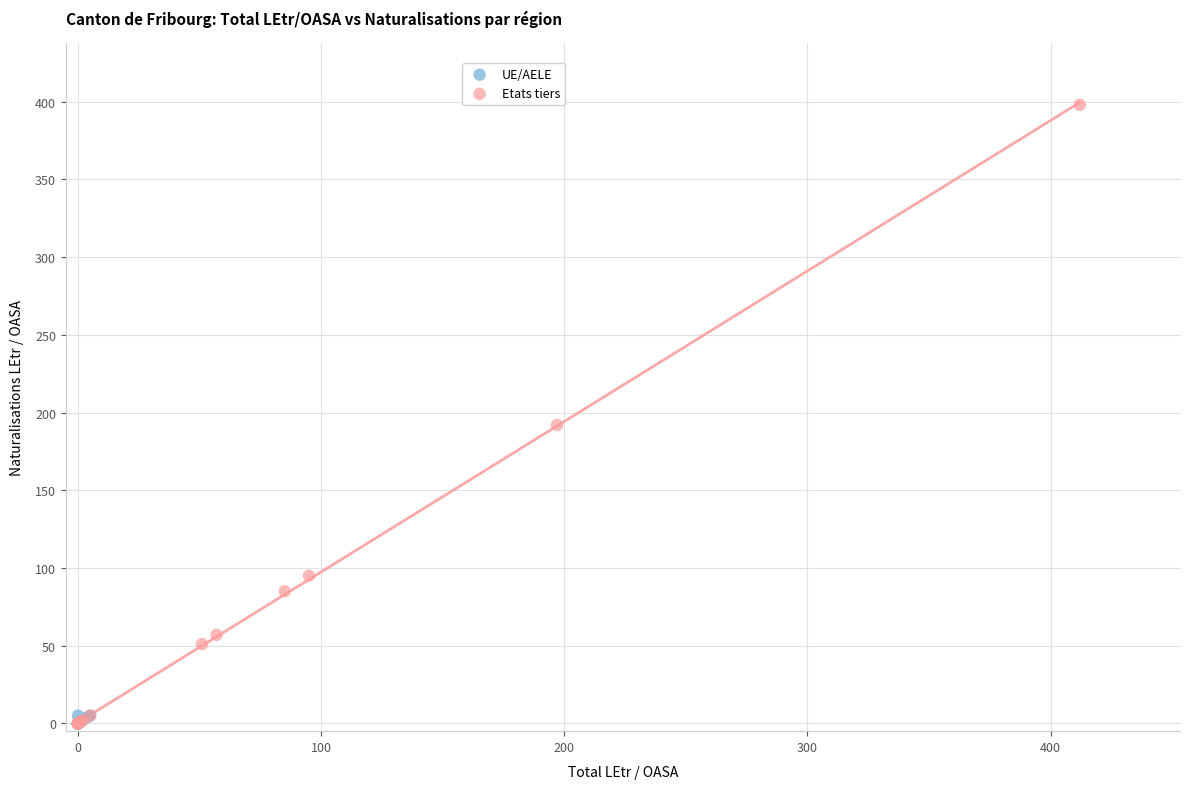

Which series reaches the maximum Y coordinate?

Etats tiers